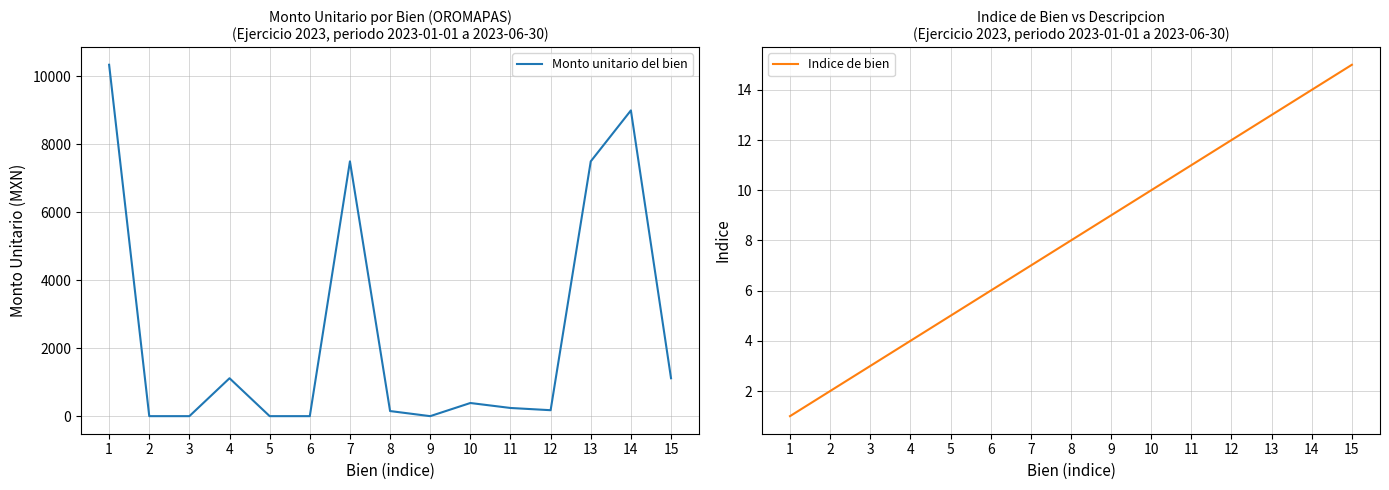

Rank the series by their average value, from highest to lowest.

Monto unitario del bien, Indice de bien